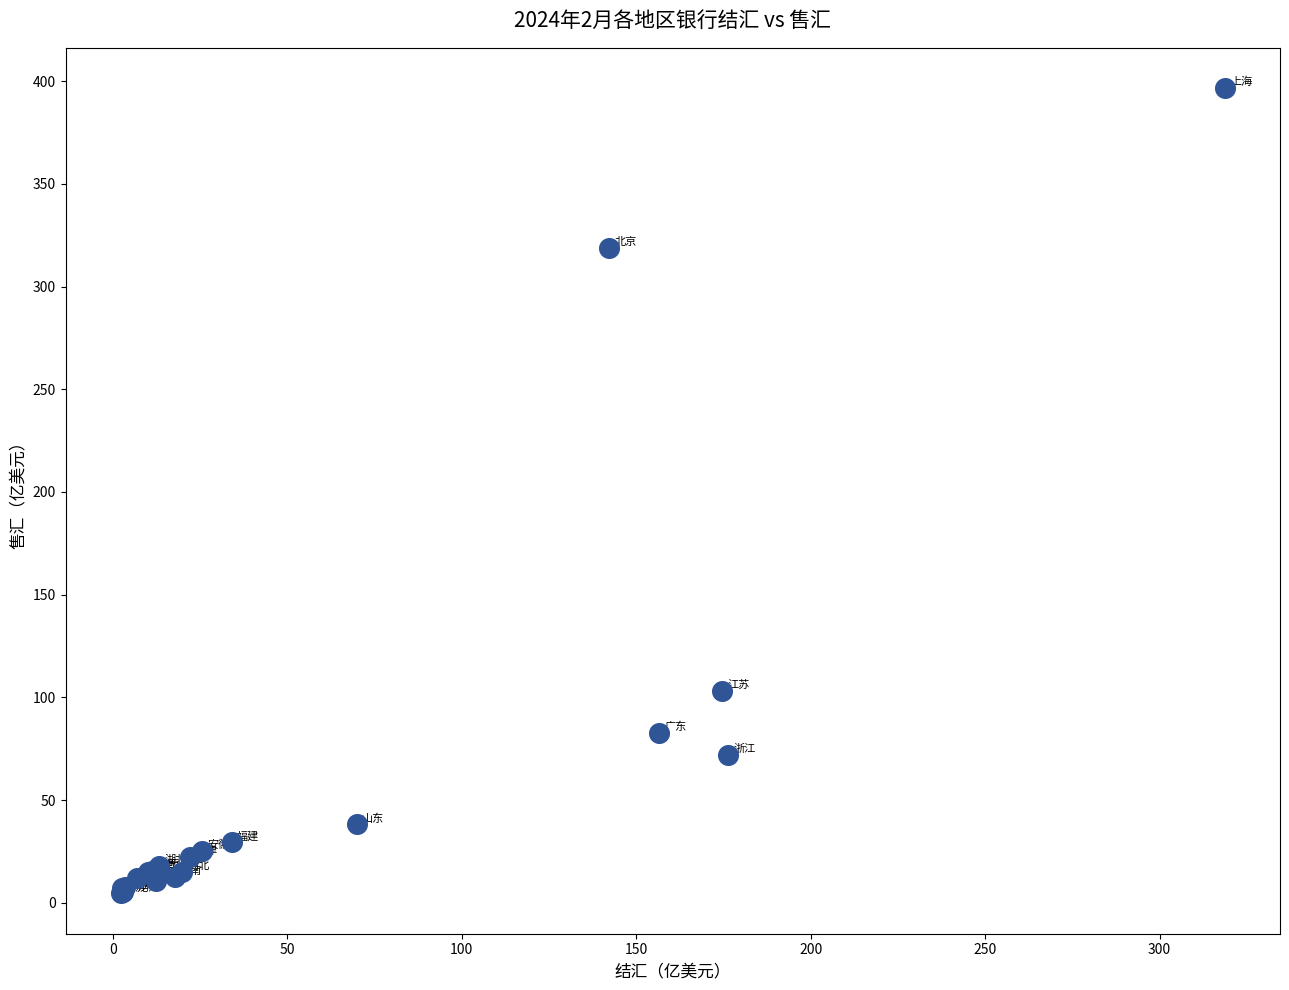

What Y value in the scatter plot is closest to 200?

103.1